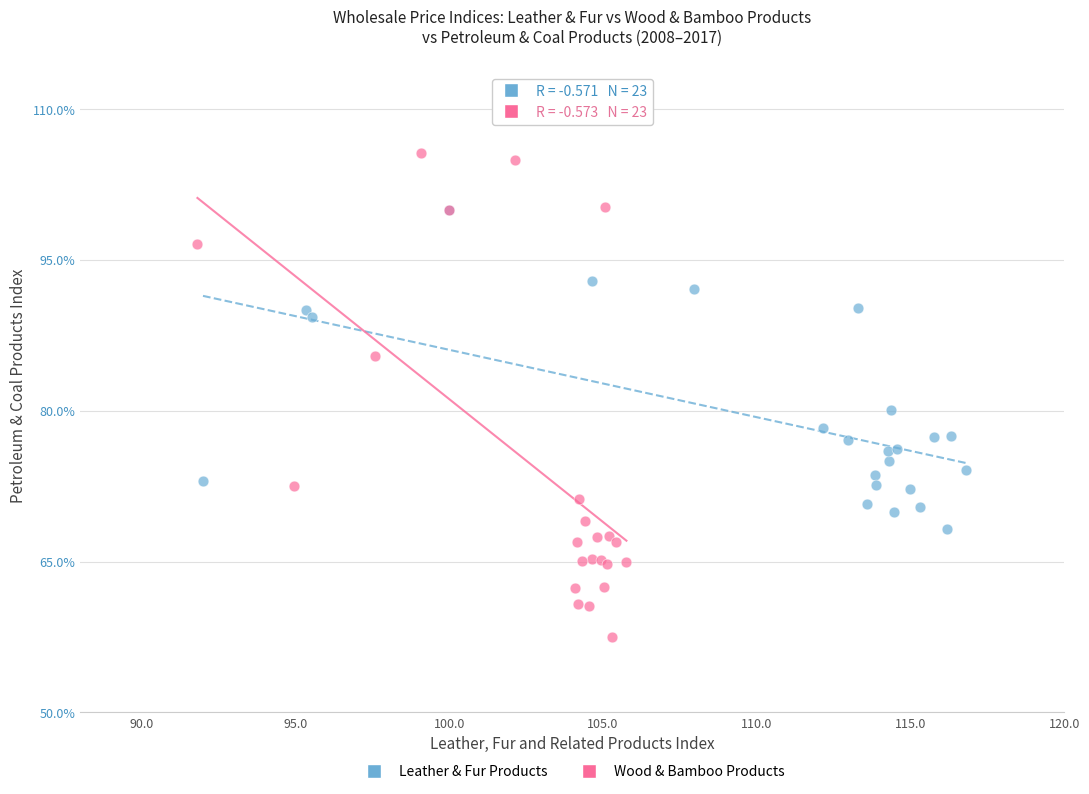

Which series reaches the minimum Y coordinate?

Wood & Bamboo Products